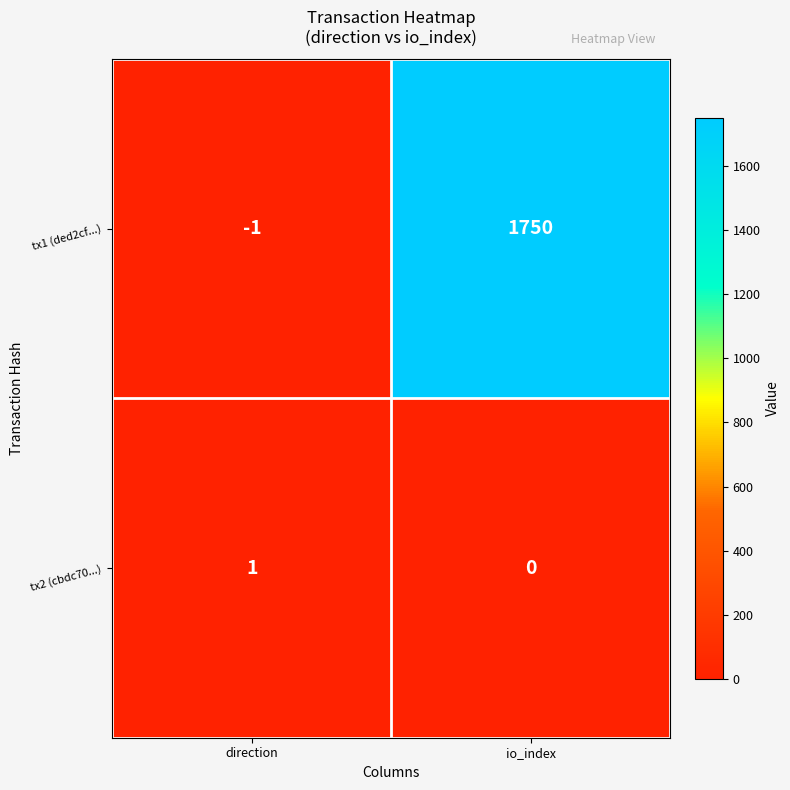

Rank the series by their maximum value, from highest to lowest.

tx1 (ded2cf...), tx2 (cbdc70...)